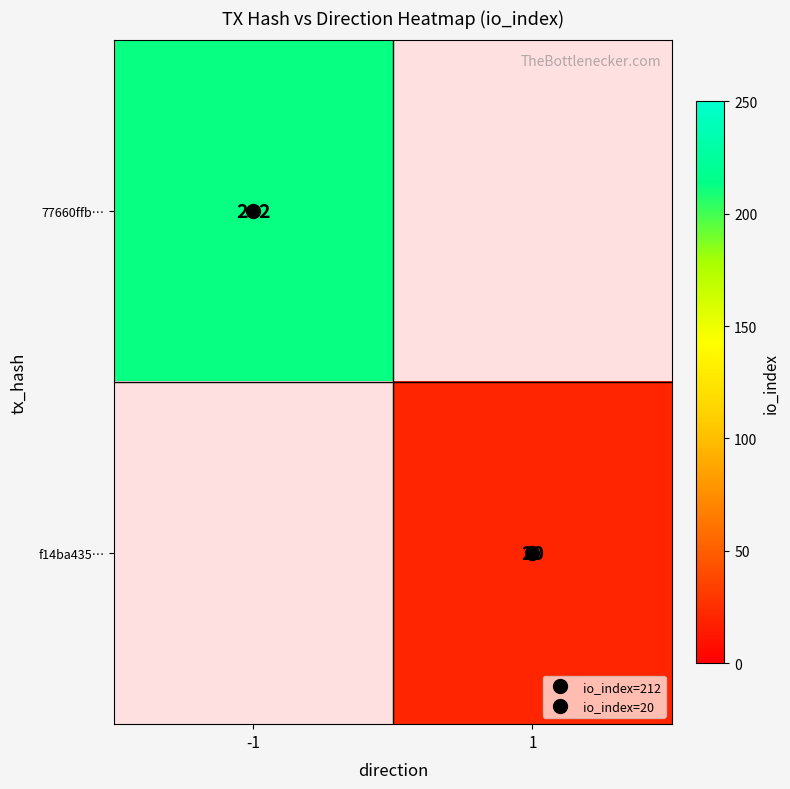

Rank the series by their average value, from highest to lowest.

77660ffb…, f14ba435…